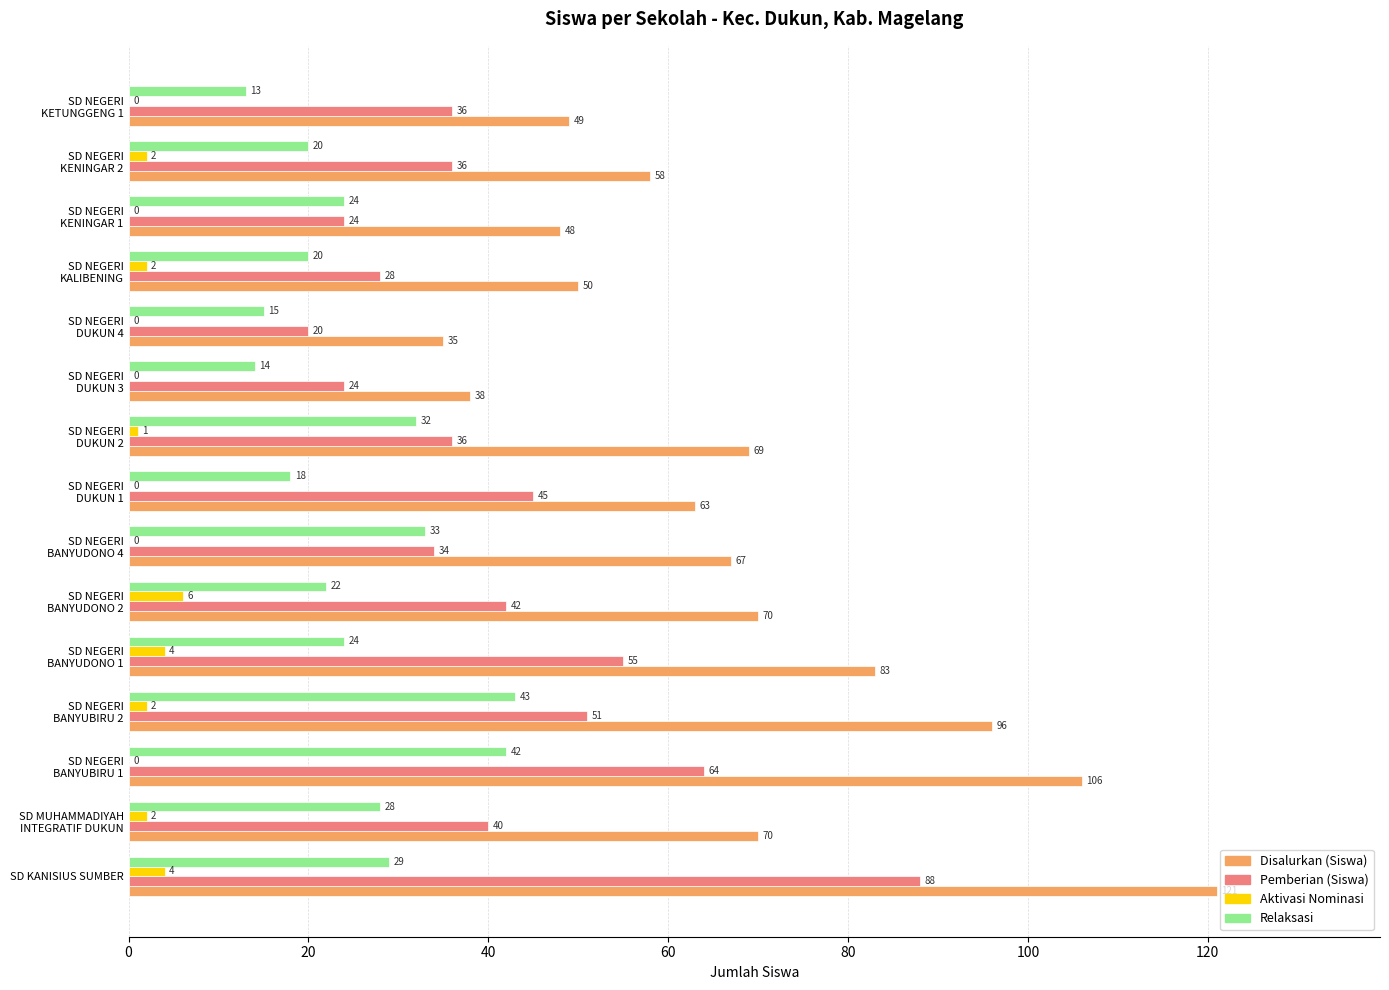

What is the highest value of the Disalurkan (Siswa) series?

121